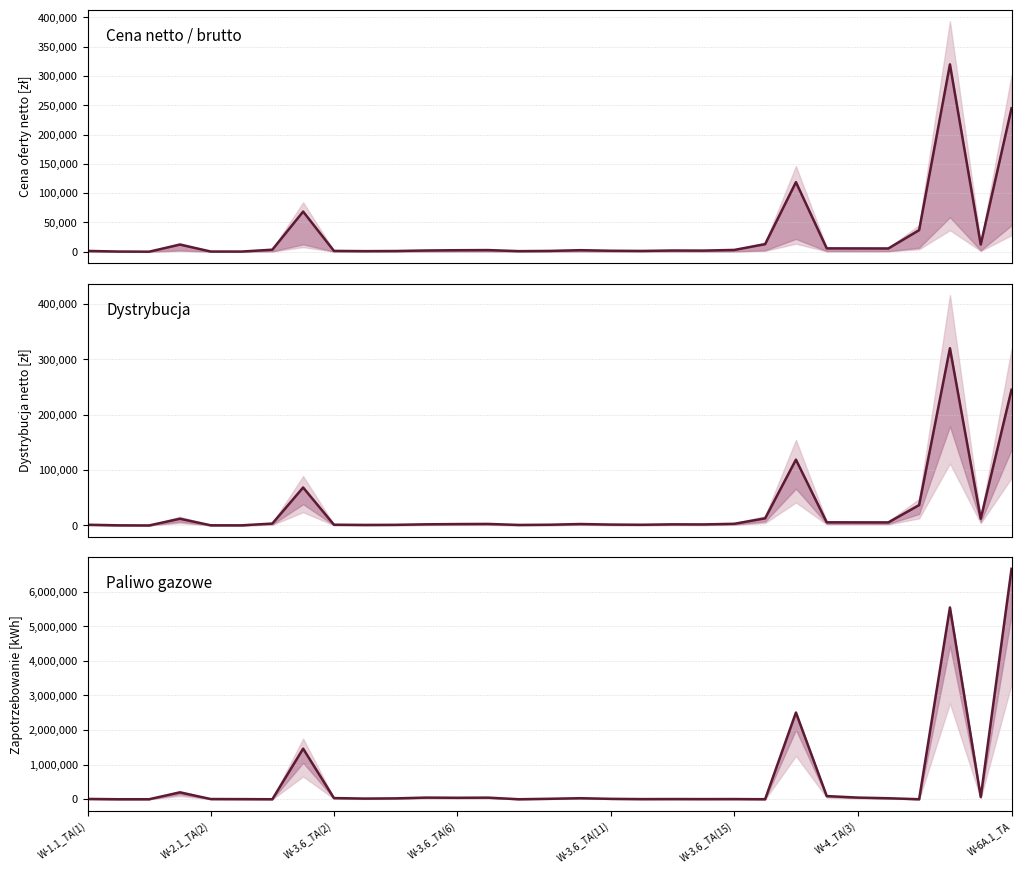

How many lines are shown in the chart?

3